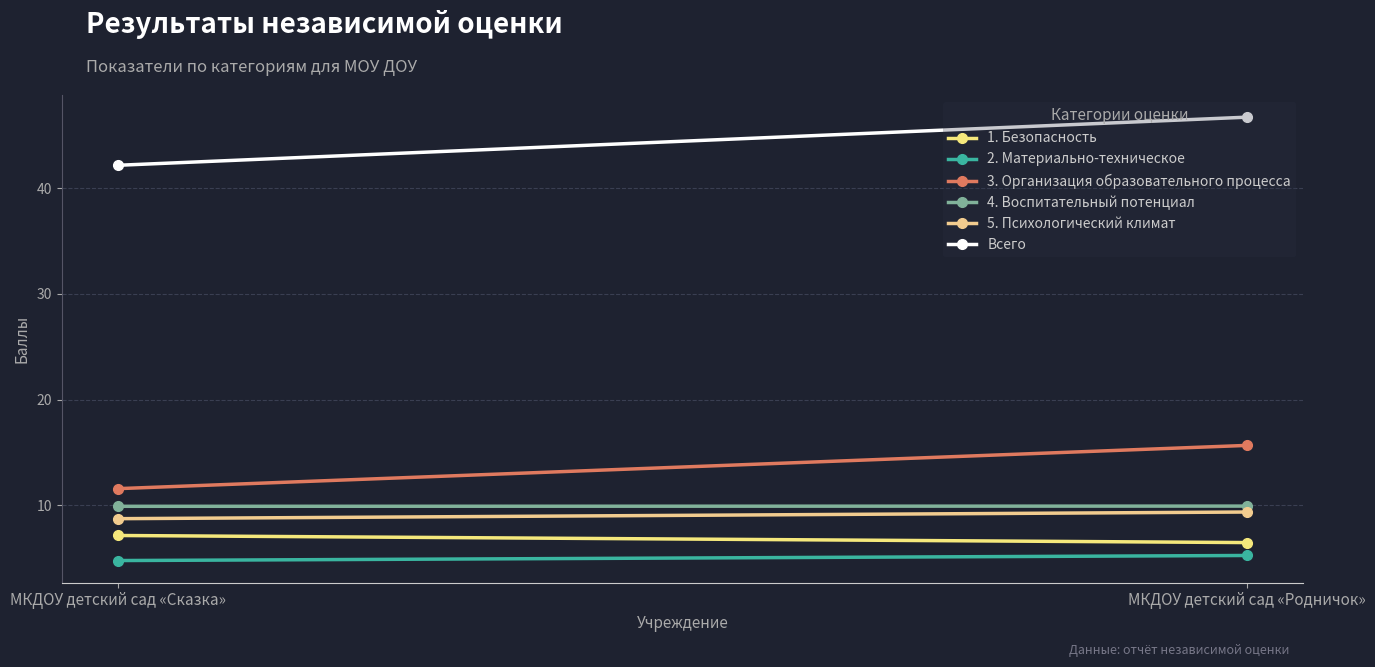

What is the label of the 2nd point from the right?

МКДОУ детский сад «Сказка»